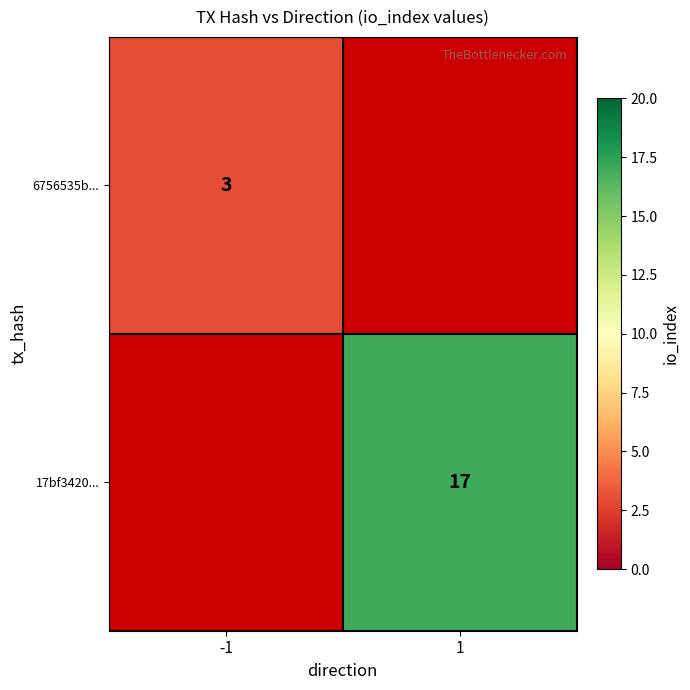

The 17bf3420... series shows 17 at 1. True or false?

True